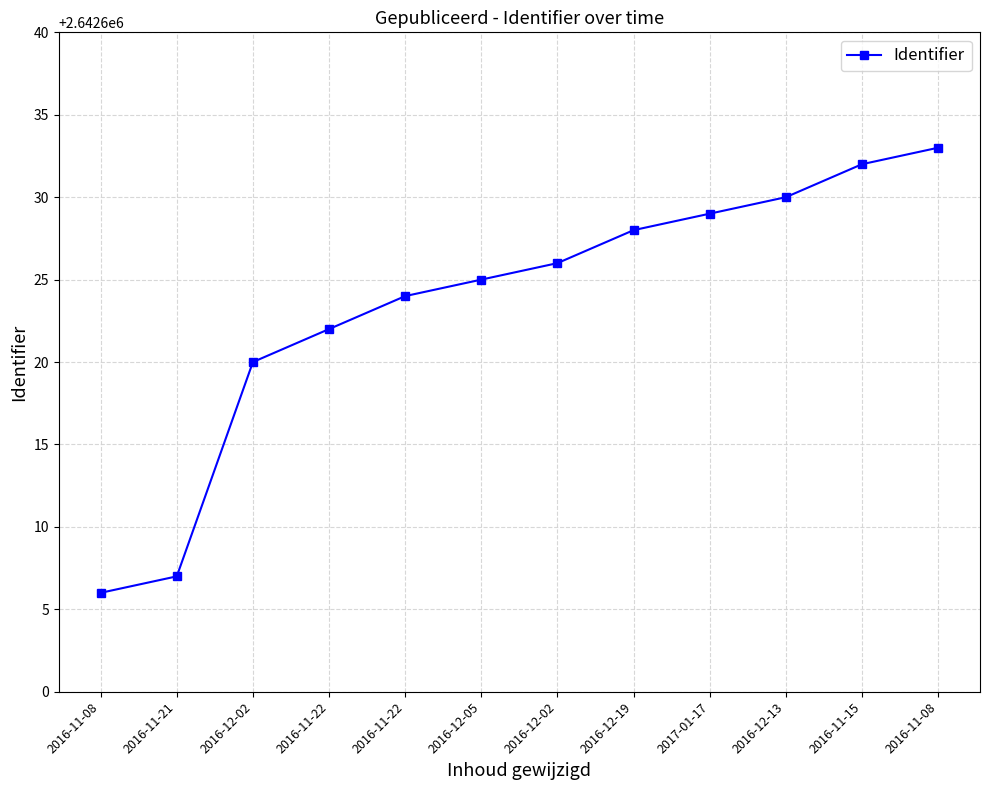

How many lines are shown in the chart?

1